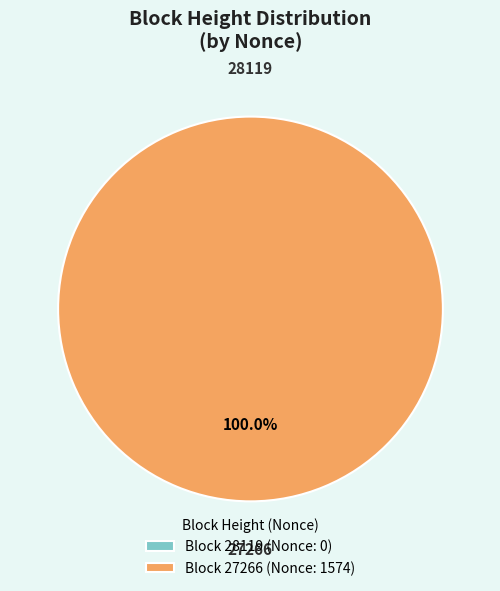

To the nearest percent, what is the combined percentage of 27266 and 28119?

100%